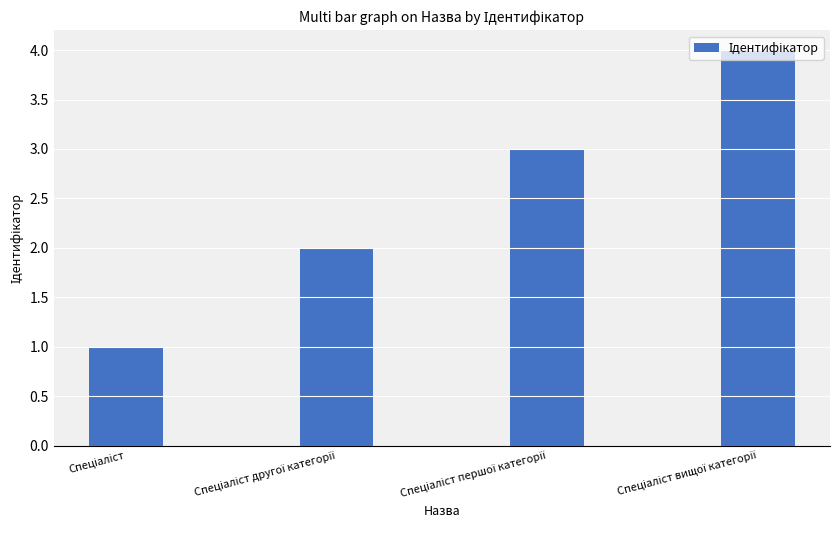

What is the difference between the maximum and minimum values?

3